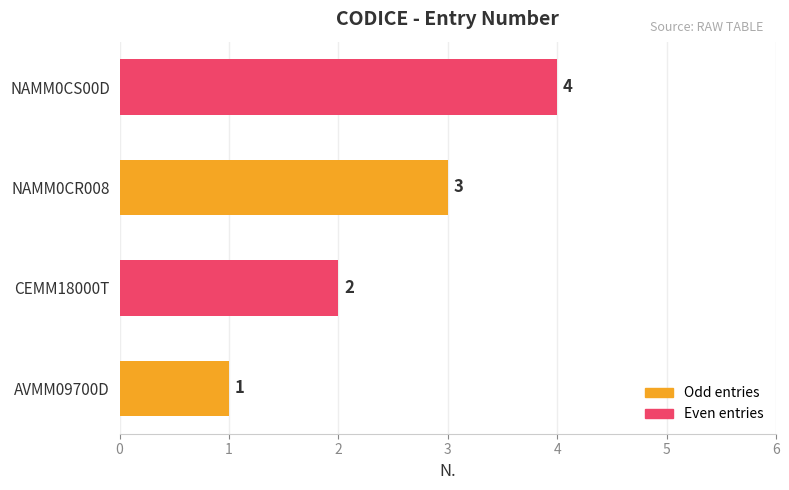

Is it true that the value at AVMM09700D is 1?

True